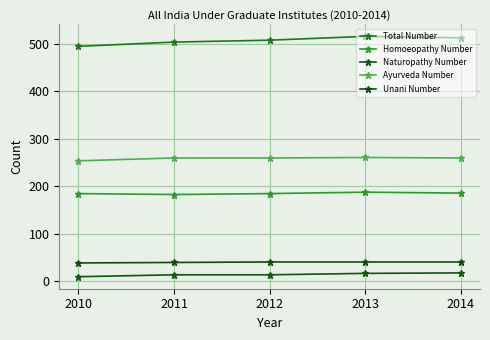

What is the difference between the second highest and minimum values in the Homoeopathy Number series?

3